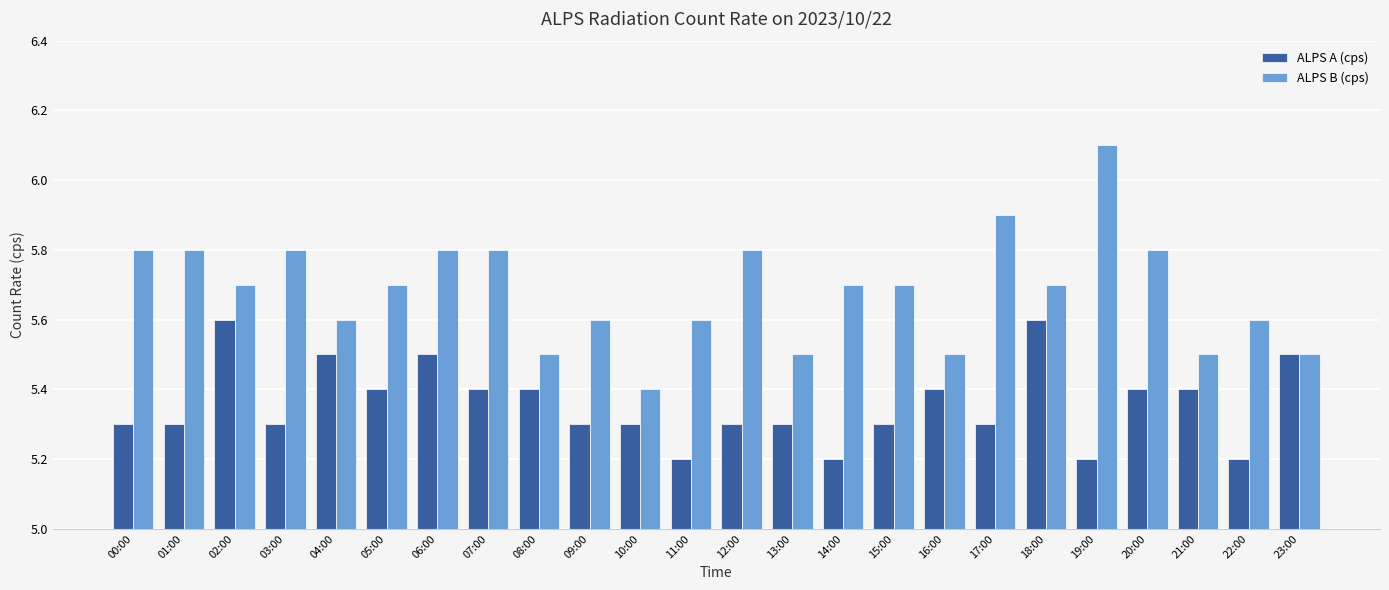

What is the minimum value shown in the chart?

5.2